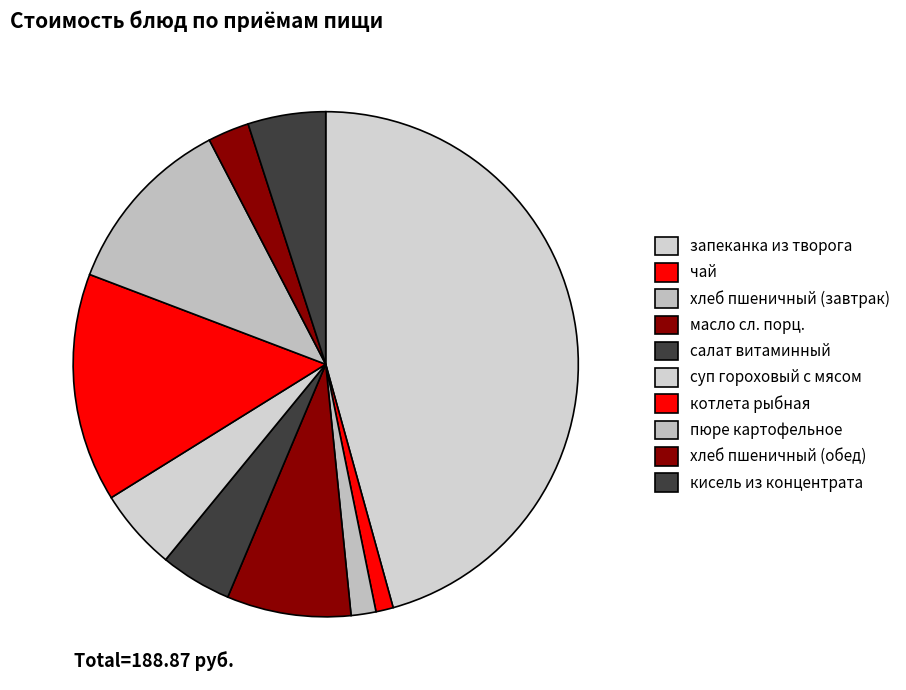

How much of the chart is everything except пюре картофельное?

88.4%